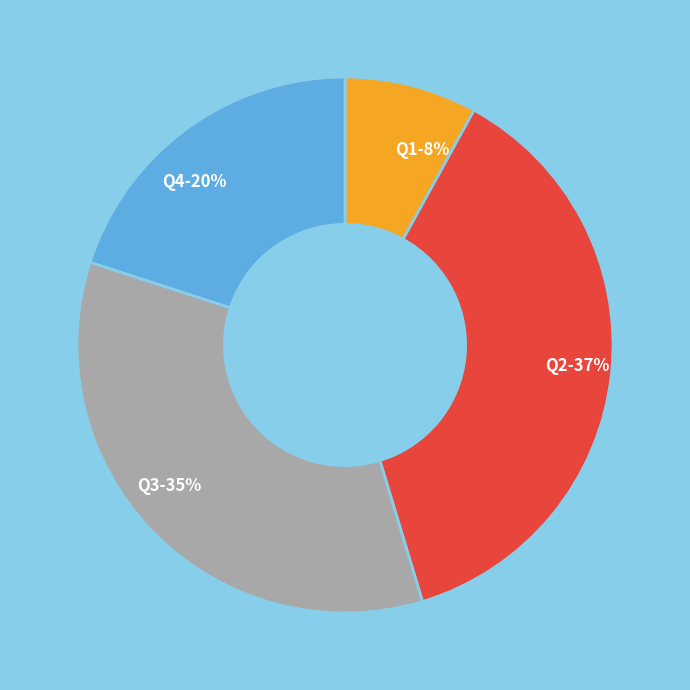

Count the number of slices in the pie.

4